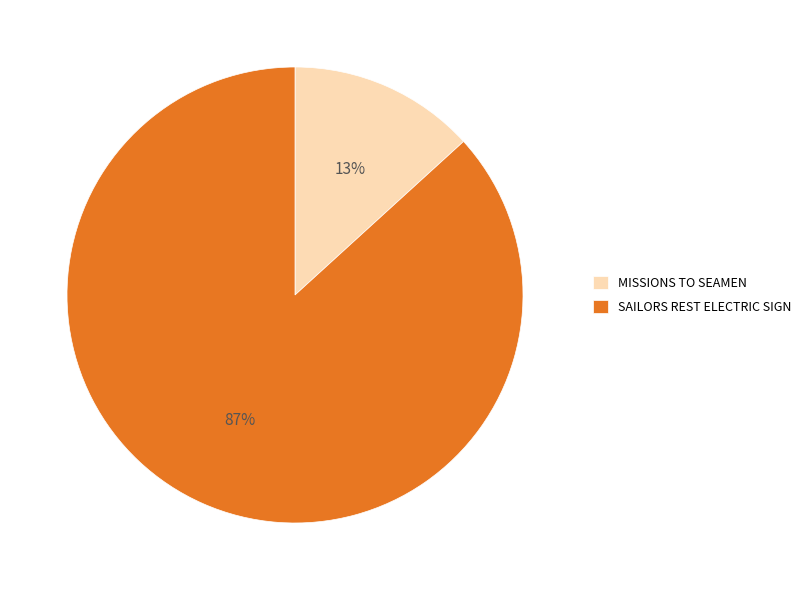

Which category has the biggest portion of the pie?

SAILORS REST ELECTRIC SIGN